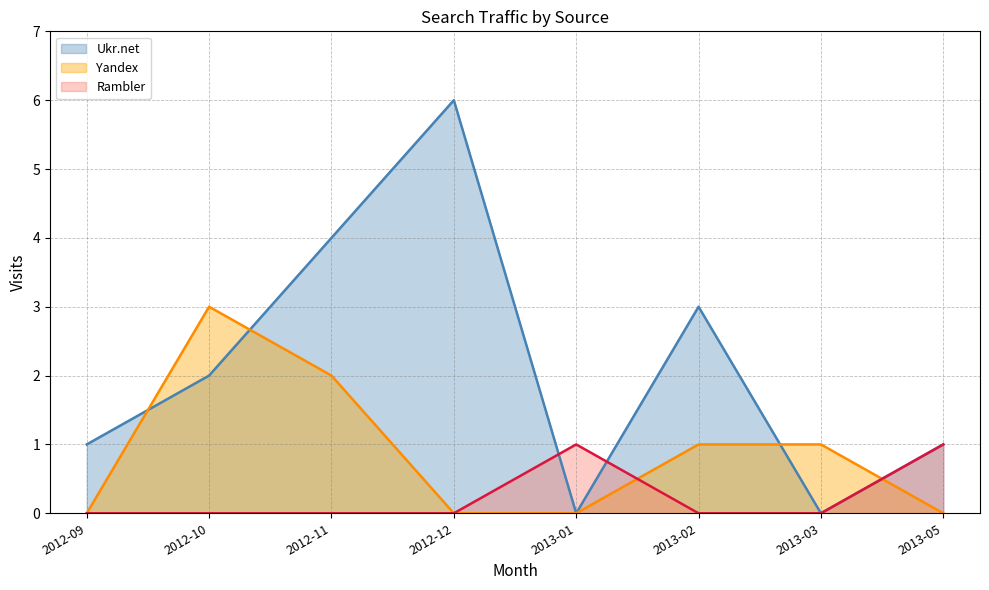

Does the chart display data point markers on the line(s)?

No